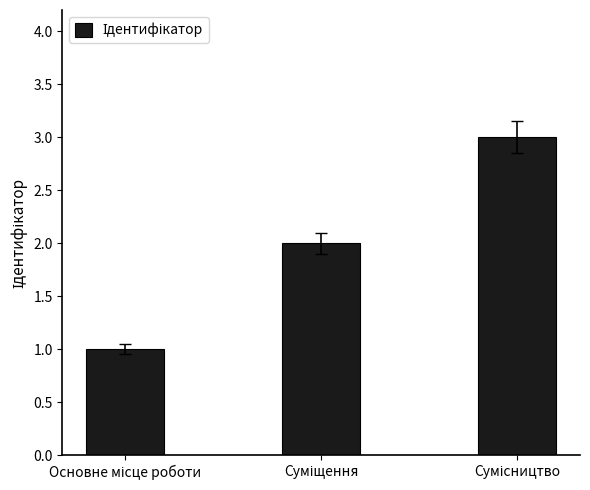

What is the sum of all values?

6